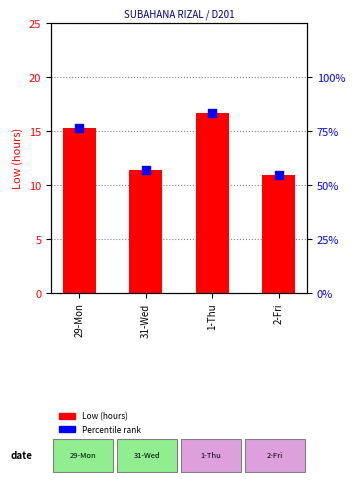

At how many categories does at least one series exceed 48?

4